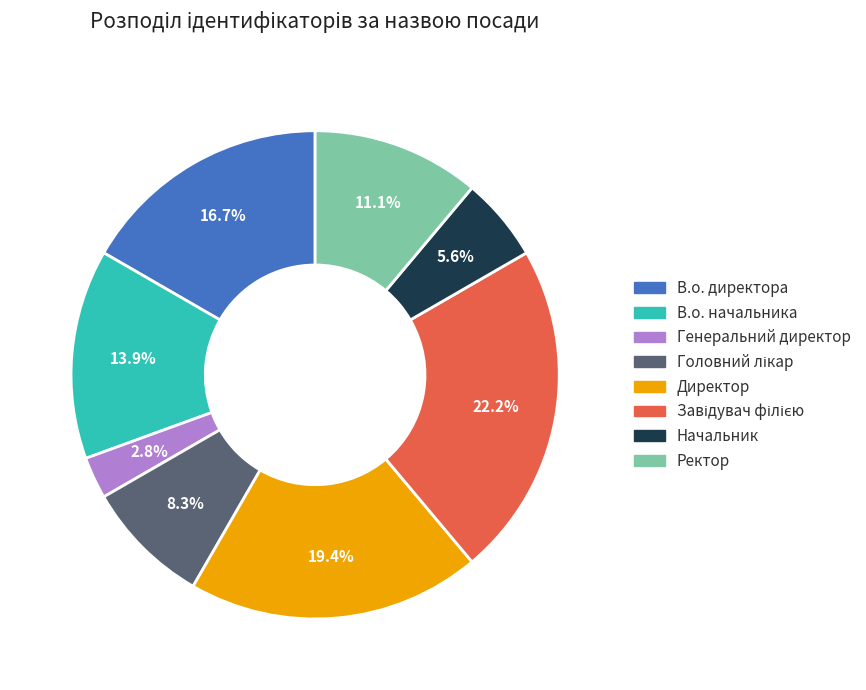

Is В.о. начальника the majority of the pie?

No